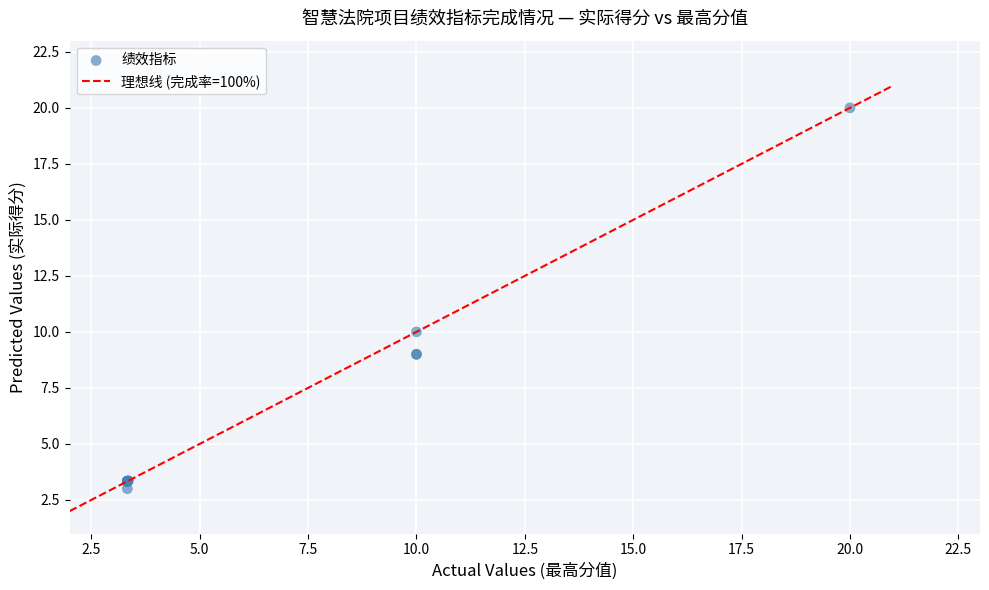

What Y value in the scatter plot is closest to 11?

10.0